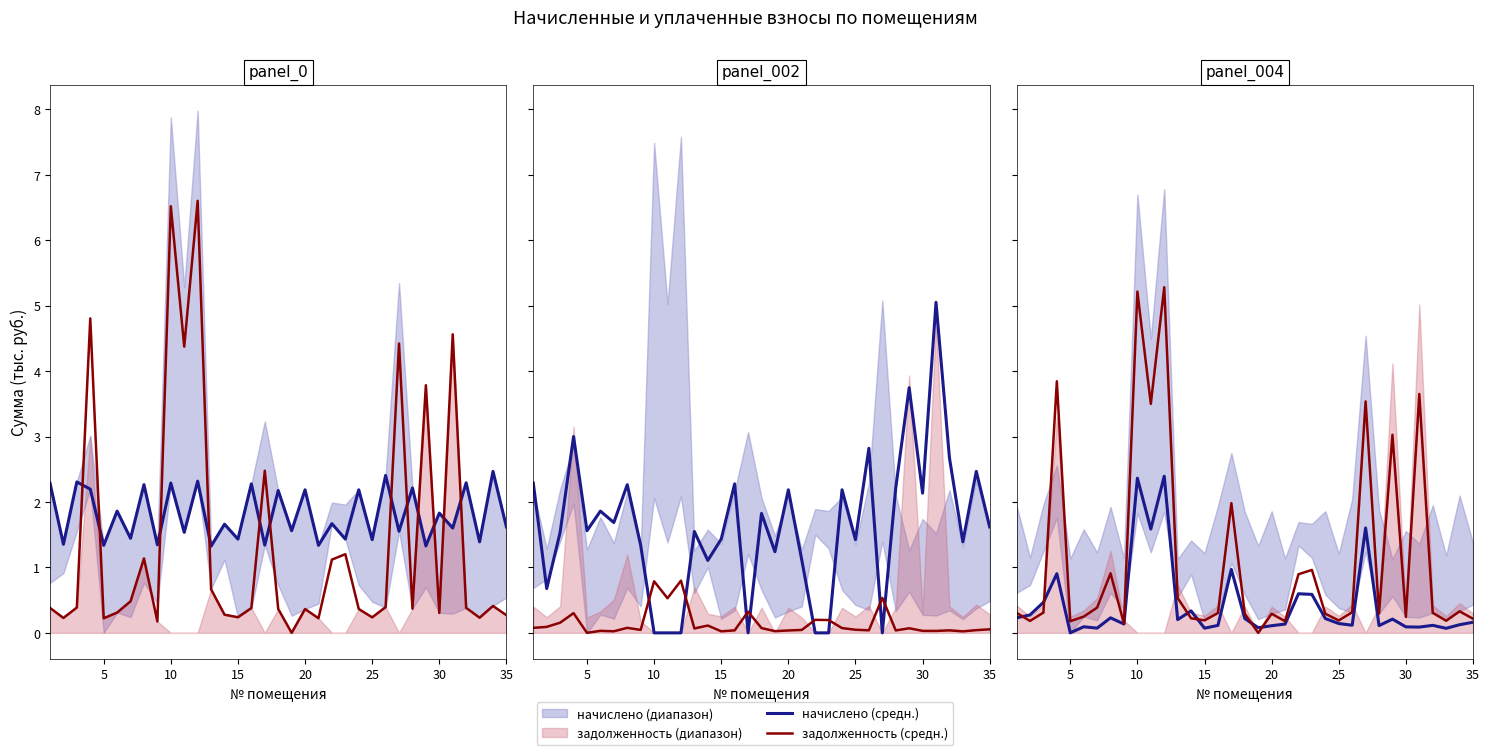

In задолженность (средн.), how many points are higher than both neighbors (excluding endpoints)?

11